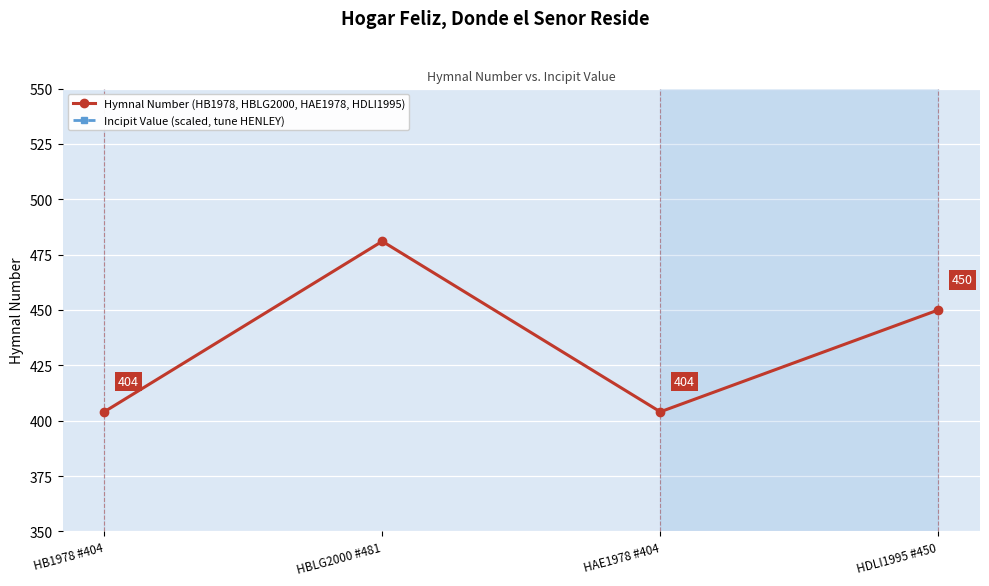

What position from the left is HDLI1995 #450?

4